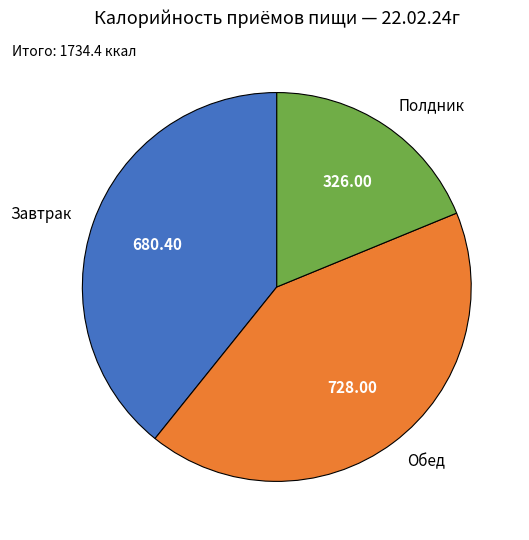

Is Обед the majority of the pie?

No